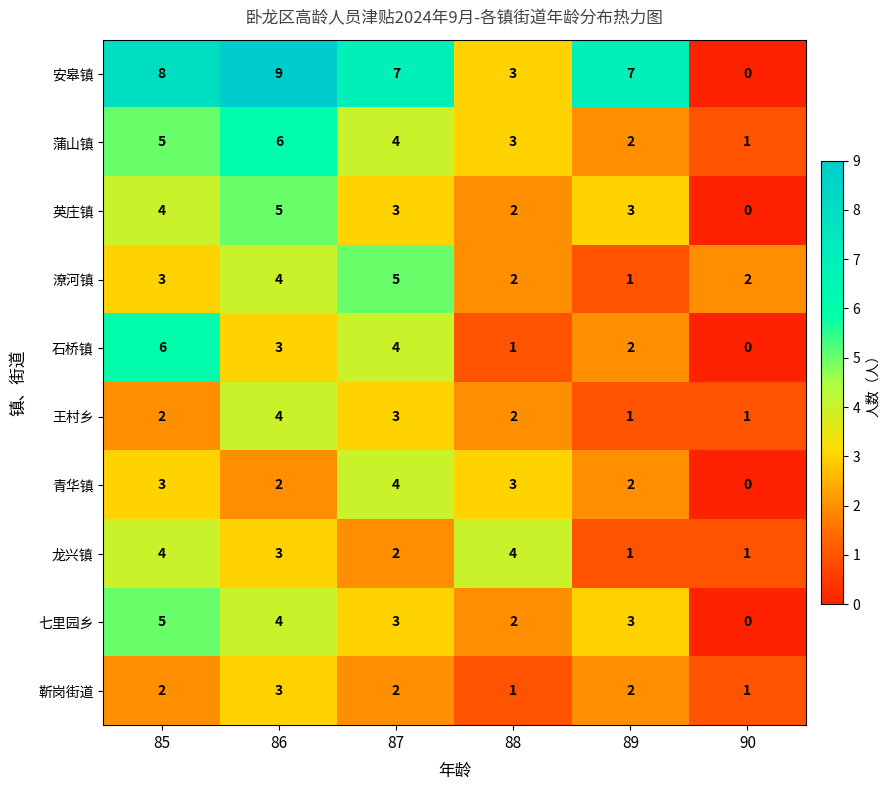

List the labels in order of 蒲山镇 value, smallest first.

90, 89, 88, 87, 85, 86